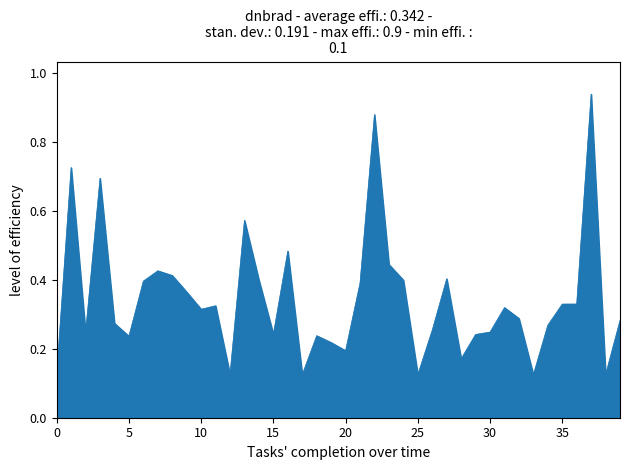

What is the difference between the maximum and minimum values?

0.8